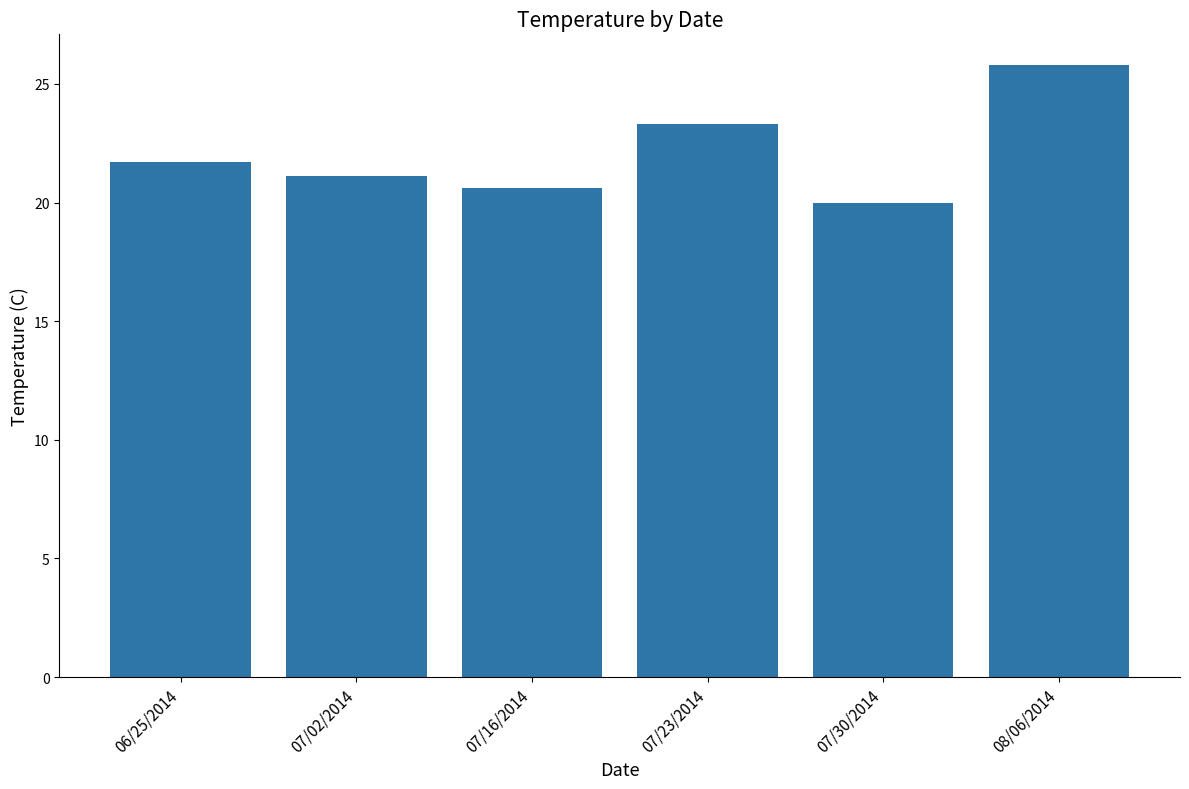

Which has a higher value, 07/30/2014 or 08/06/2014?

08/06/2014